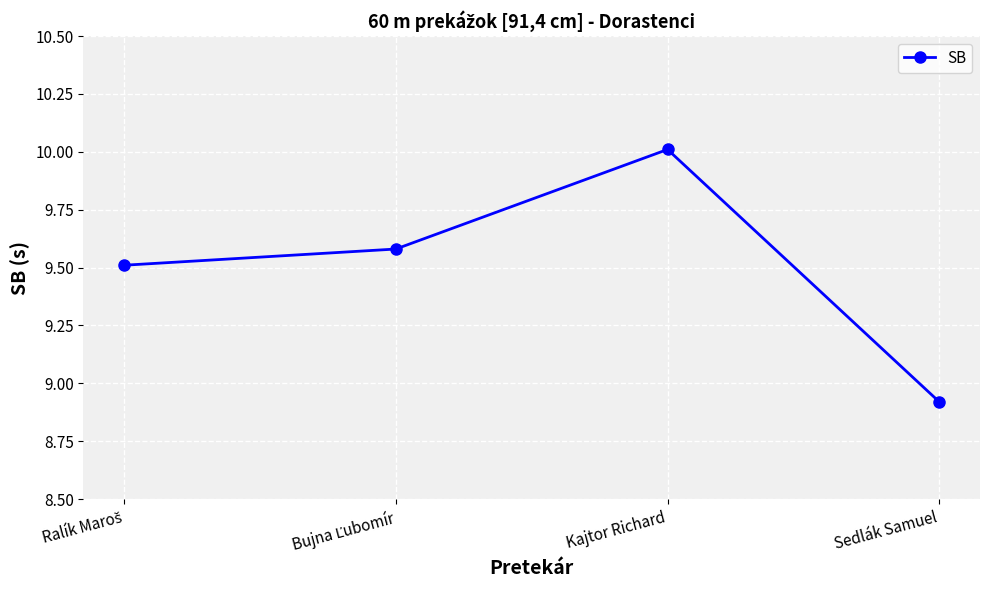

What is the value of the 2nd point from the left?

9.6